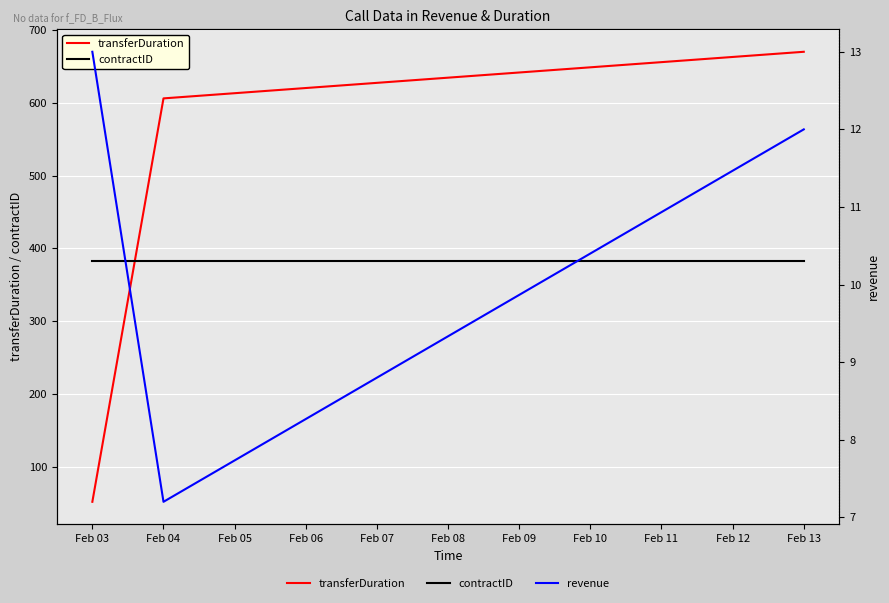

Read the transferDuration value at Feb 03.

52